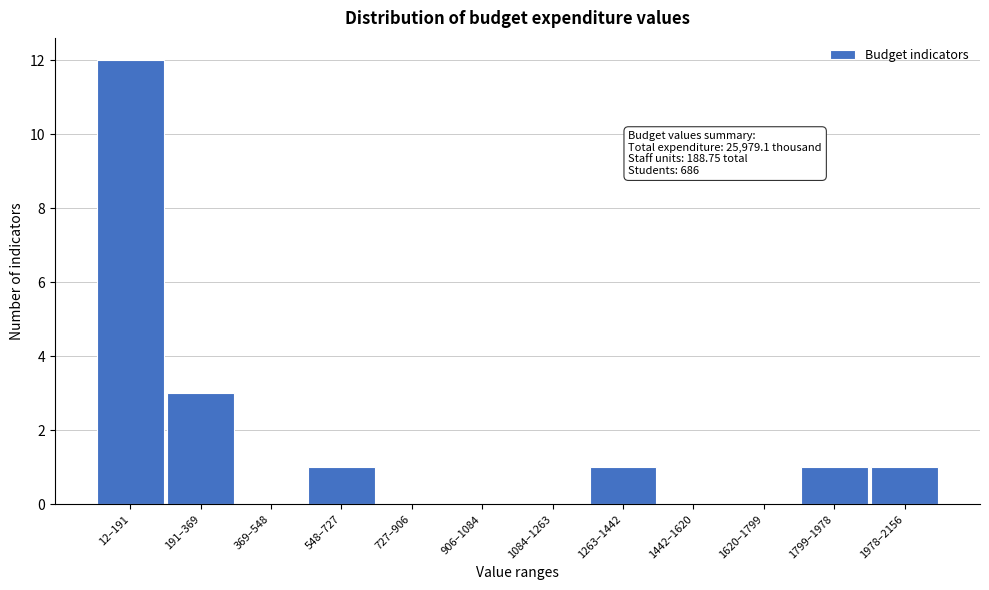

Reading right to left, transcribe all the data shown in this chart.

1978–2156=1	1799–1978=1	1620–1799=0	1442–1620=0	1263–1442=1	1084–1263=0	906–1084=0	727–906=0	548–727=1	369–548=0	191–369=3	12–191=12